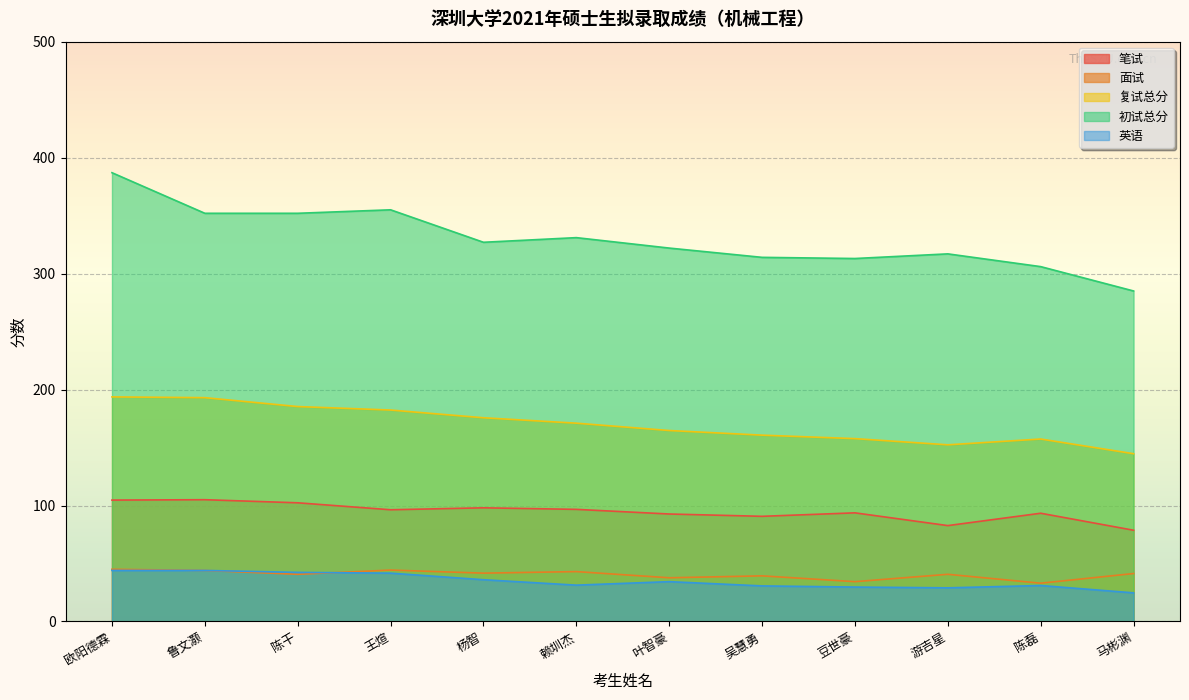

Reading right to left, transcribe all the data shown in this chart.

笔试: 马彬渊=78.7	陈磊=93.3	游吉星=82.7	豆世豪=93.7	吴慧勇=90.7	叶智豪=92.7	赖圳杰=96.7	杨智=98.0	王煊=96.3	陈干=102.3	鲁文灏=105.0	欧阳德霖=104.7
面试: 马彬渊=41.3	陈磊=33.0	游吉星=40.7	豆世豪=34.3	吴慧勇=39.3	叶智豪=37.7	赖圳杰=43.0	杨智=41.7	王煊=44.3	陈干=40.7	鲁文灏=44.0	欧阳德霖=45.0
复试总分: 马彬渊=144.7	陈磊=157.3	游吉星=152.3	豆世豪=157.7	吴慧勇=160.7	叶智豪=164.7	赖圳杰=171.0	杨智=175.7	王煊=182.3	陈干=185.3	鲁文灏=193.0	欧阳德霖=193.7
初试总分: 马彬渊=285.0	陈磊=306.0	游吉星=317.0	豆世豪=313.0	吴慧勇=314.0	叶智豪=322.0	赖圳杰=331.0	杨智=327.0	王煊=355.0	陈干=352.0	鲁文灏=352.0	欧阳德霖=387.0
英语: 马彬渊=24.7	陈磊=31.0	游吉星=29.0	豆世豪=29.7	吴慧勇=30.7	叶智豪=34.3	赖圳杰=31.3	杨智=36.0	王煊=41.7	陈干=42.3	鲁文灏=44.0	欧阳德霖=44.0